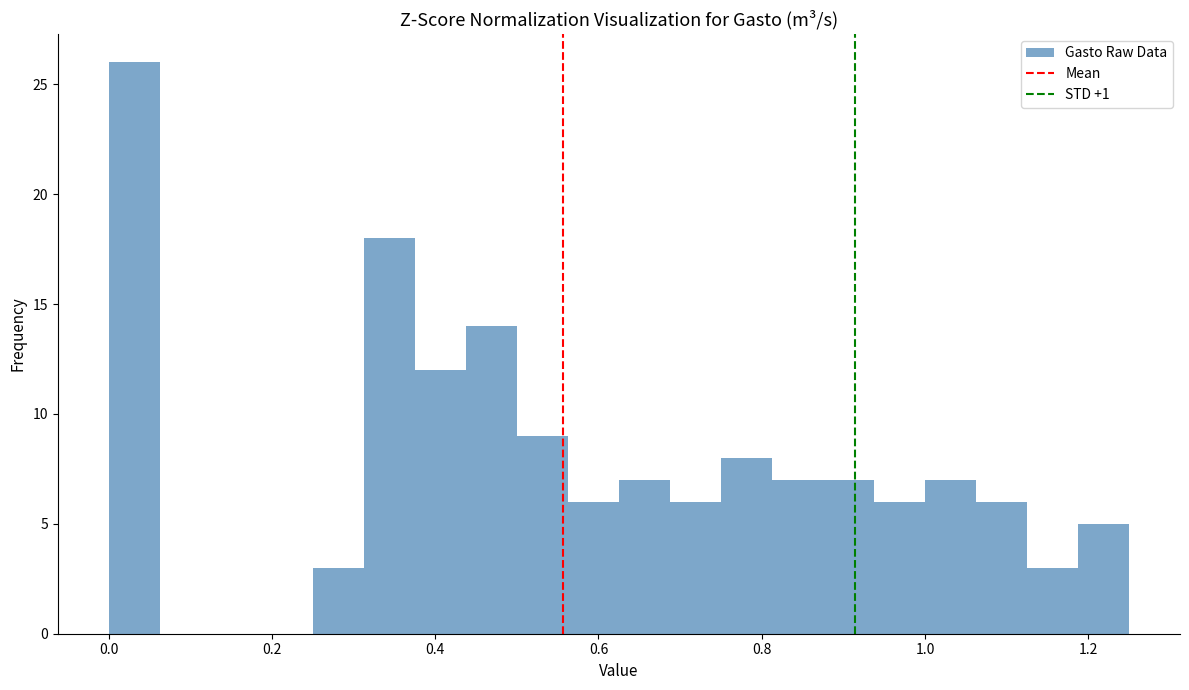

Around what value on the x-axis is the tallest bar? Give the approximate position of its centre, as read against the axis.

0.04